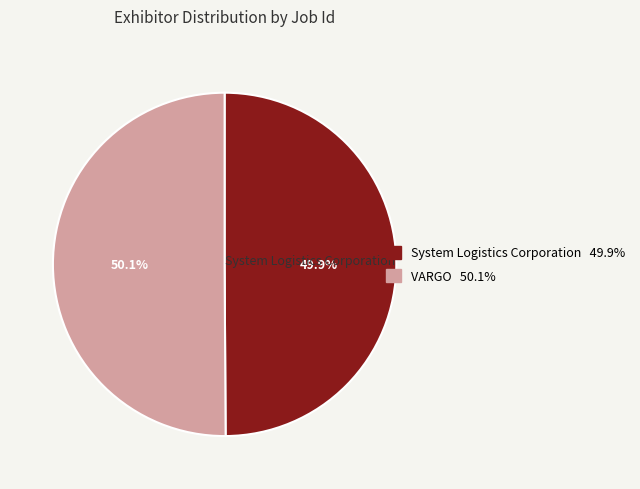

Is there a majority slice in this chart?

Yes